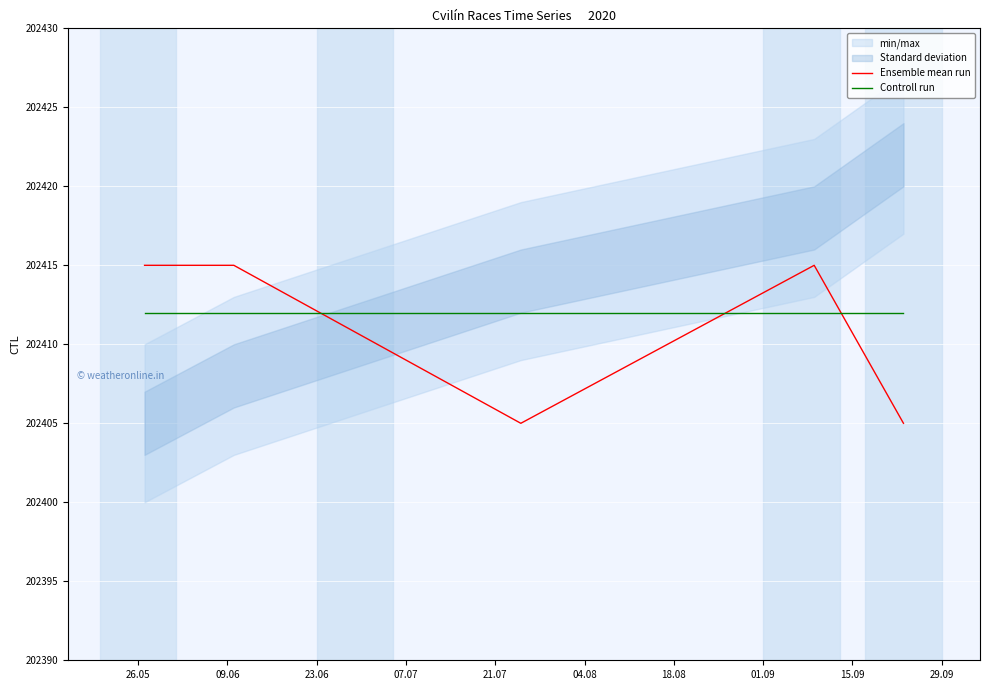

Reading left to right, what are all the values shown in this chart?

Ensemble mean run: 202415	202415	202405	202415	202405
Controll run: 202412	202412	202412	202412	202412